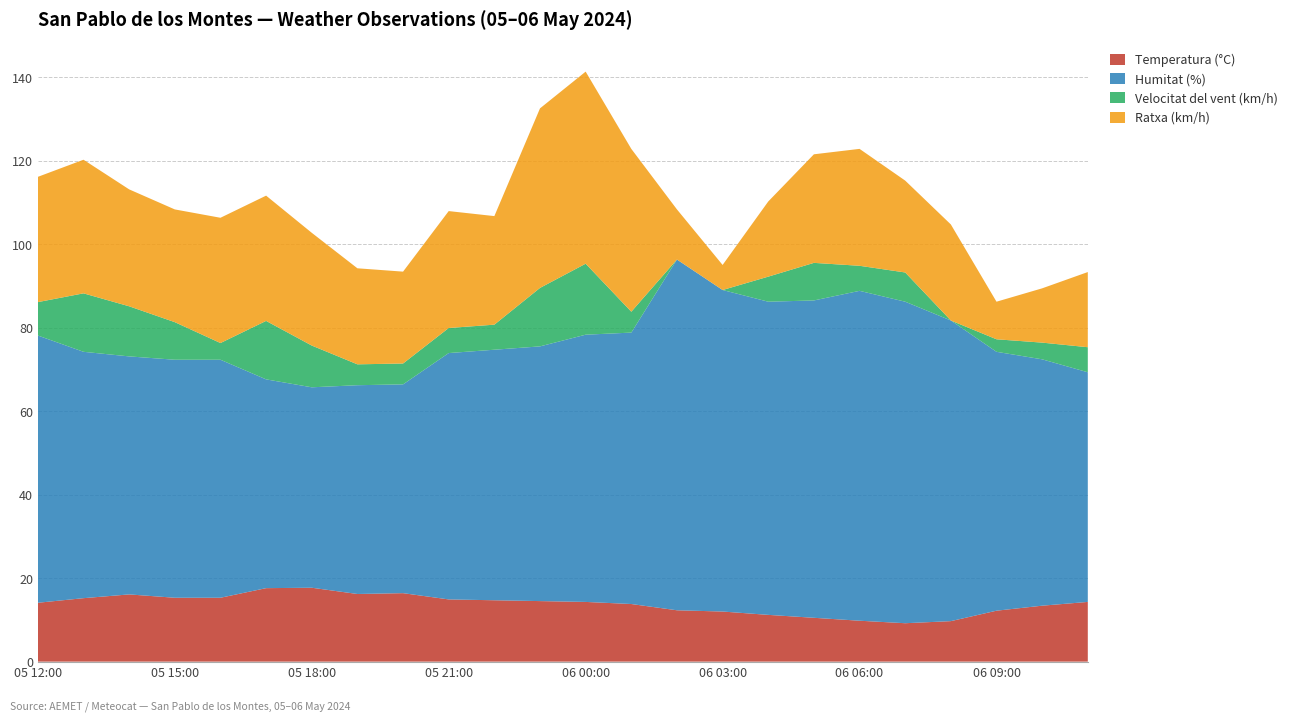

Reading left to right, extract all data points from this chart.

Temperatura (°C): 05 12:00=14.1	05 13:00=15.2	05 14:00=16.1	05 15:00=15.3	05 16:00=15.3	05 17:00=17.6	05 18:00=17.7	05 19:00=16.2	05 20:00=16.4	05 21:00=14.9	05 22:00=14.7	05 23:00=14.5	06 00:00=14.3	06 01:00=13.8	06 02:00=12.3	06 03:00=12.0	06 04:00=11.2	06 05:00=10.5	06 06:00=9.8	06 07:00=9.2	06 08:00=9.7	06 09:00=12.2	06 10:00=13.4	06 11:00=14.3
Humitat (%): 05 12:00=64.0	05 13:00=59.0	05 14:00=57.0	05 15:00=57.0	05 16:00=57.0	05 17:00=50.0	05 18:00=48.0	05 19:00=50.0	05 20:00=50.0	05 21:00=59.0	05 22:00=60.0	05 23:00=61.0	06 00:00=64.0	06 01:00=65.0	06 02:00=84.0	06 03:00=77.0	06 04:00=75.0	06 05:00=76.0	06 06:00=79.0	06 07:00=77.0	06 08:00=72.0	06 09:00=62.0	06 10:00=59.0	06 11:00=55.0
Velocitat del vent (km/h): 05 12:00=8.0	05 13:00=14.0	05 14:00=12.0	05 15:00=9.0	05 16:00=4.0	05 17:00=14.0	05 18:00=10.0	05 19:00=5.0	05 20:00=5.0	05 21:00=6.0	05 22:00=6.0	05 23:00=14.0	06 00:00=17.0	06 01:00=5.0	06 02:00=0.0	06 03:00=0.0	06 04:00=6.0	06 05:00=9.0	06 06:00=6.0	06 07:00=7.0	06 08:00=0.0	06 09:00=3.0	06 10:00=4.0	06 11:00=6.0
Ratxa (km/h): 05 12:00=30.0	05 13:00=32.0	05 14:00=28.0	05 15:00=27.0	05 16:00=30.0	05 17:00=30.0	05 18:00=27.0	05 19:00=23.0	05 20:00=22.0	05 21:00=28.0	05 22:00=26.0	05 23:00=43.0	06 00:00=46.0	06 01:00=39.0	06 02:00=12.0	06 03:00=6.0	06 04:00=18.0	06 05:00=26.0	06 06:00=28.0	06 07:00=22.0	06 08:00=23.0	06 09:00=9.0	06 10:00=13.0	06 11:00=18.0